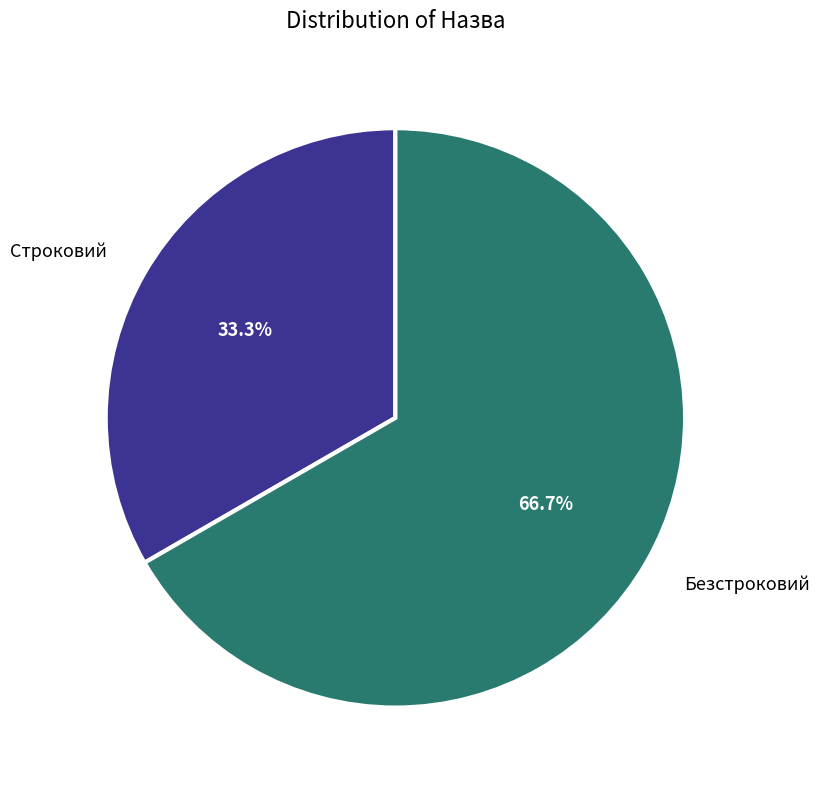

What percentage is NOT represented by Строковий?

66.7%